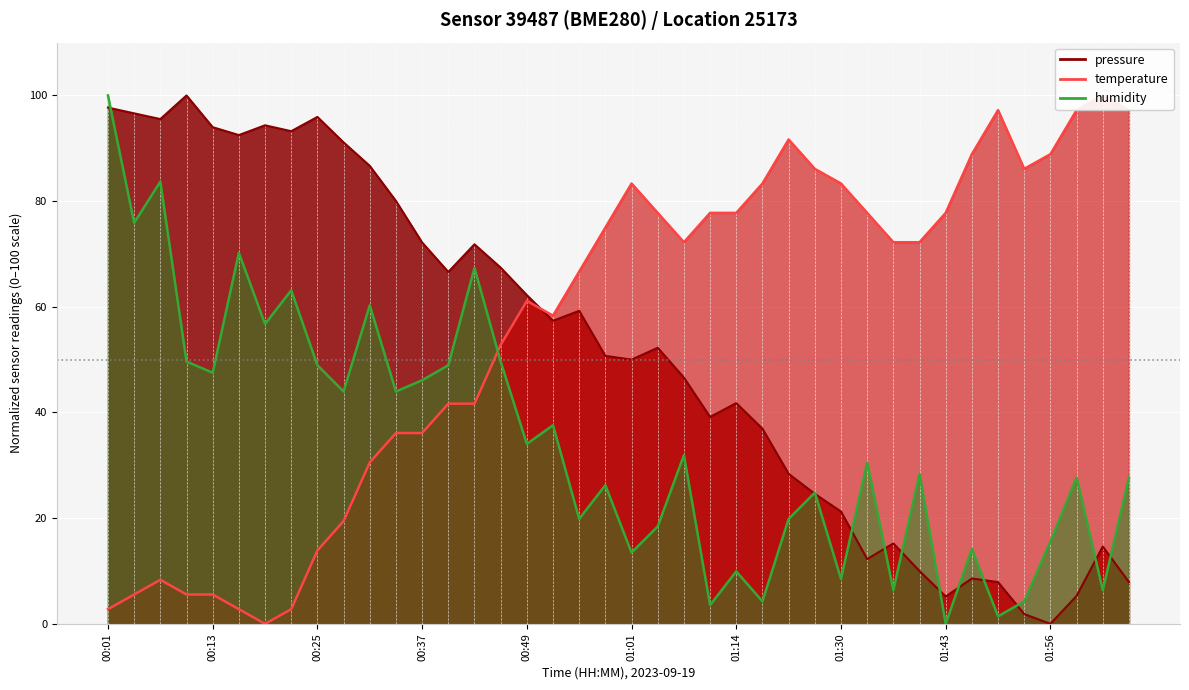

True or false: temperature has a value of 58.1 at 01:27.

False